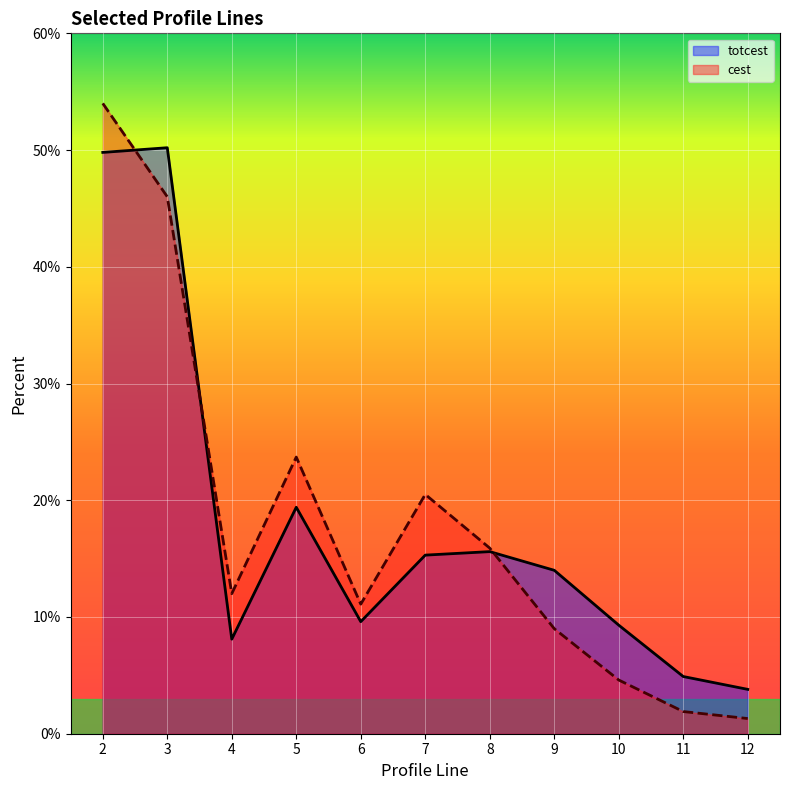

At which category is the sum across all series the highest?

2